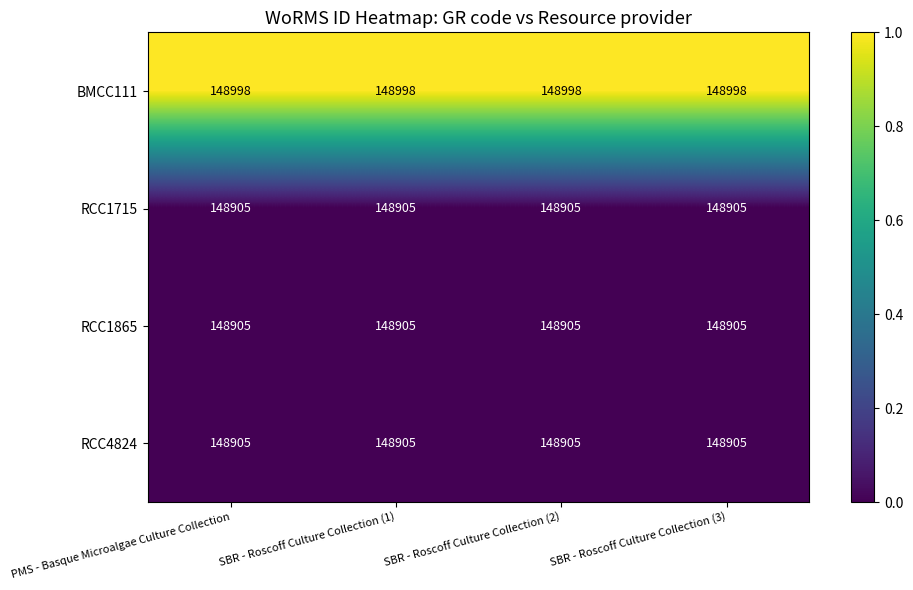

At how many categories does at least one series exceed 148929?

4